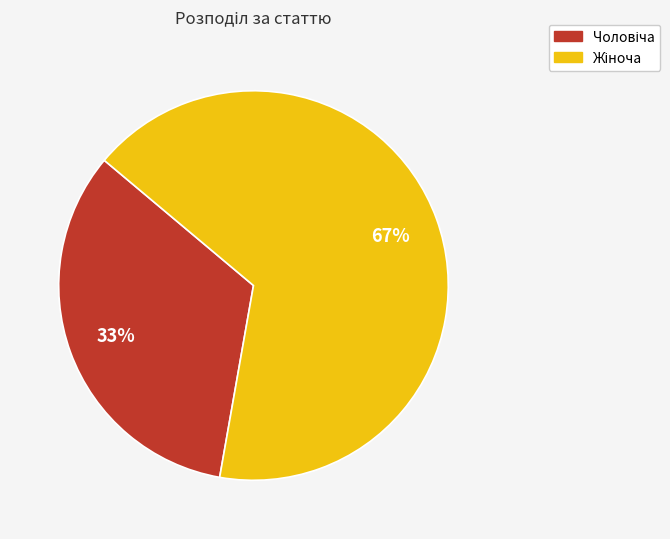

To the nearest percent, what is the average slice percentage?

50%